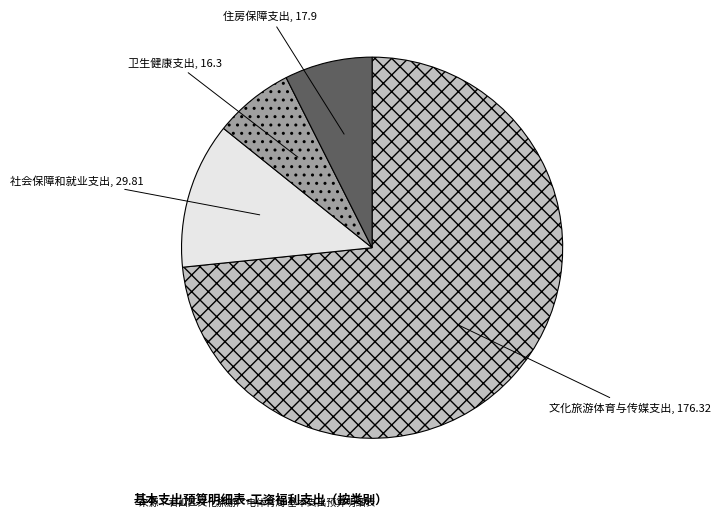

Rank the categories by value from lowest to highest.

卫生健康支出, 住房保障支出, 社会保障和就业支出, 文化旅游体育与传媒支出